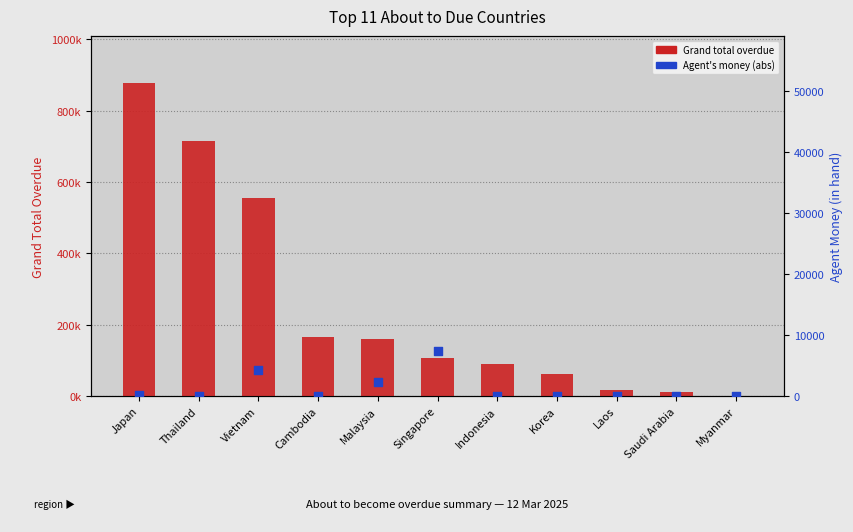

Which series has the largest total across all categories?

Grand total overdue